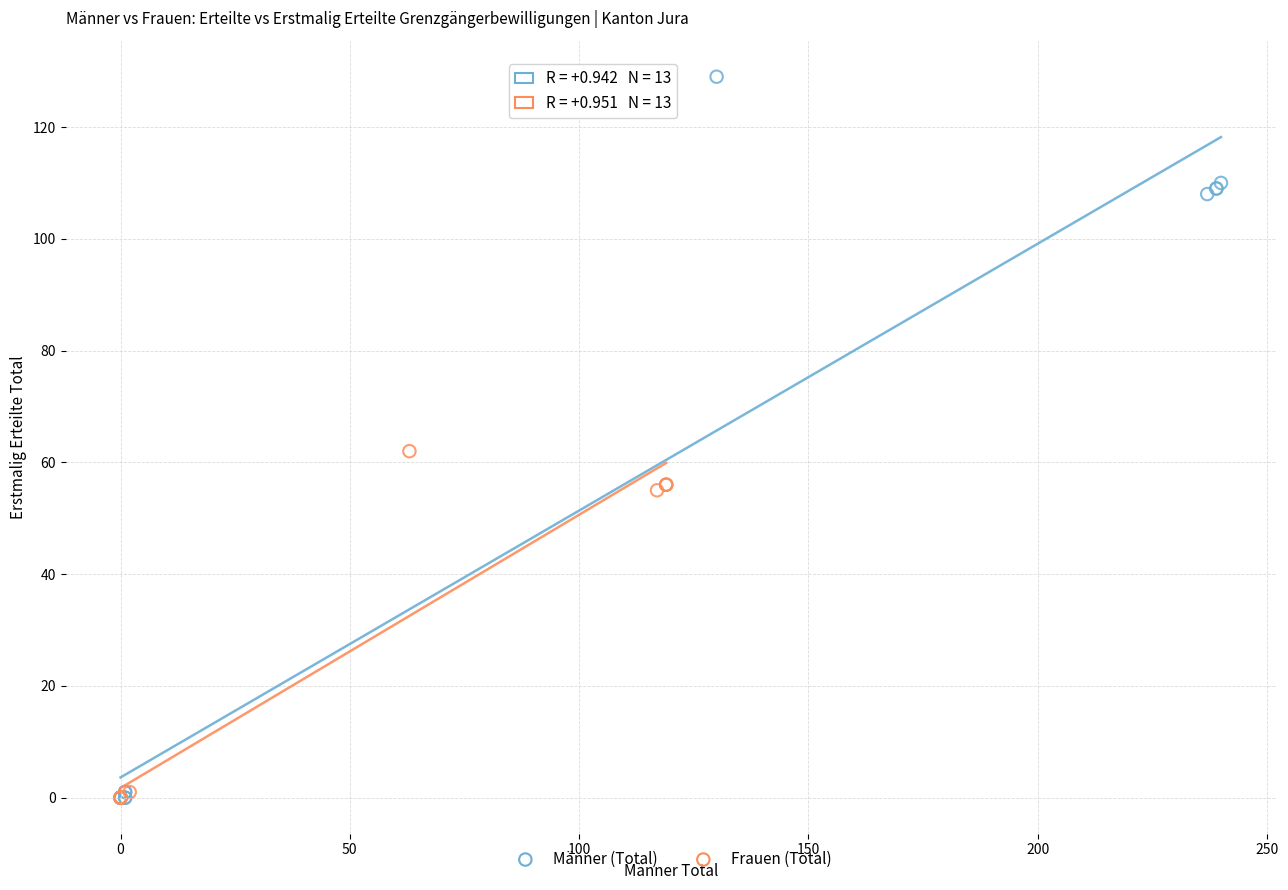

Which series has the widest spread of Y values?

Männer (Total)